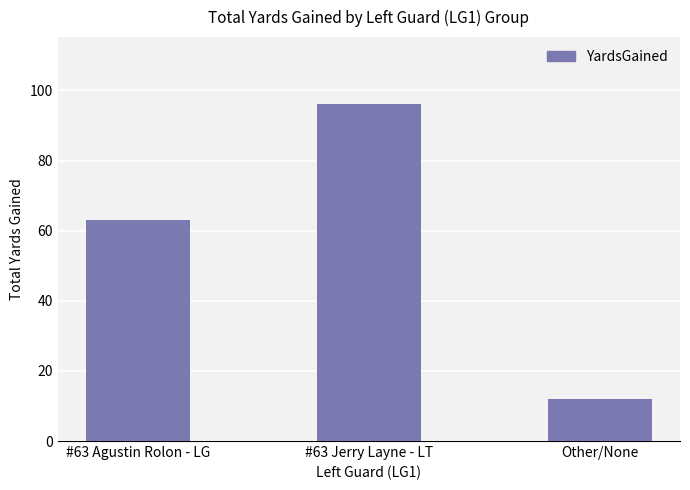

Between Other/None and #63 Agustin Rolon - LG, which is larger?

#63 Agustin Rolon - LG